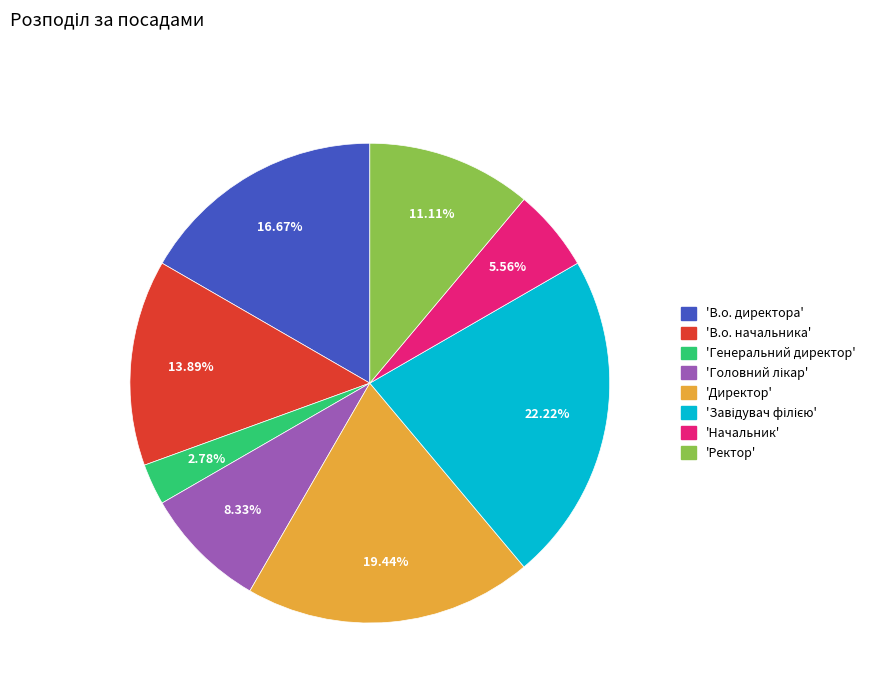

Is there a majority slice in this chart?

No